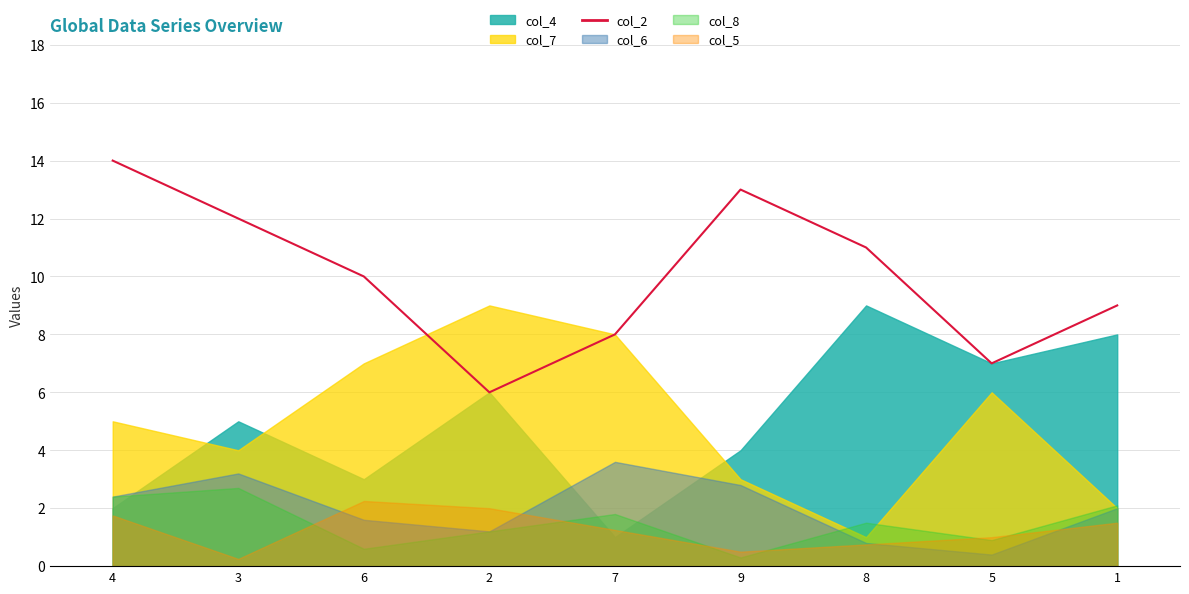

Which category has the highest value in the col_2 series?

4